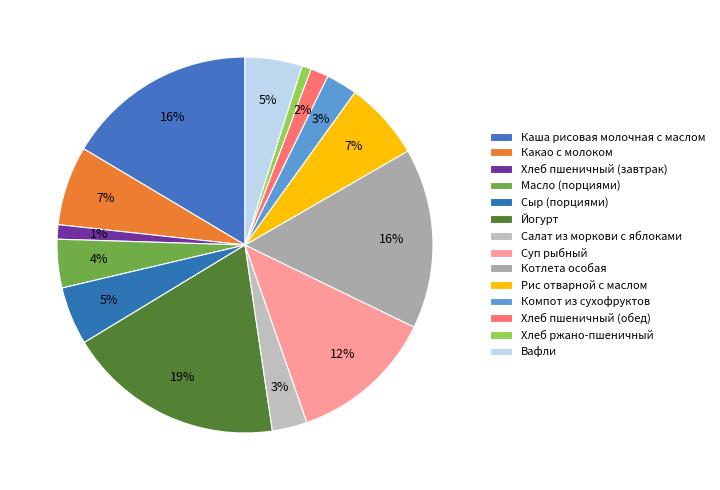

How many slices are in this pie chart?

14